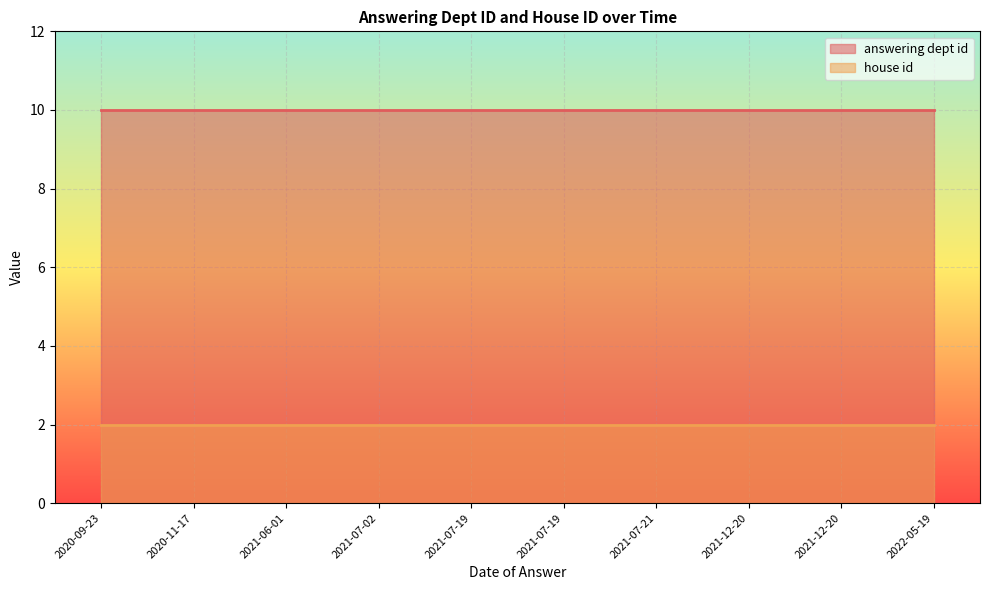

What is the average value of the house id series?

2